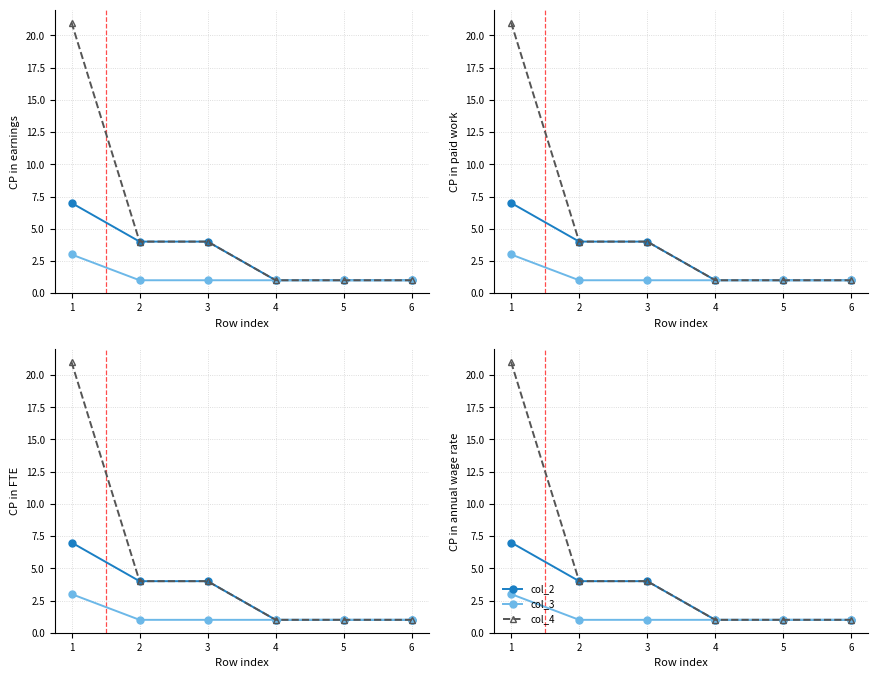

True or false: col_4 has more than 2 points higher than both neighbors.

False